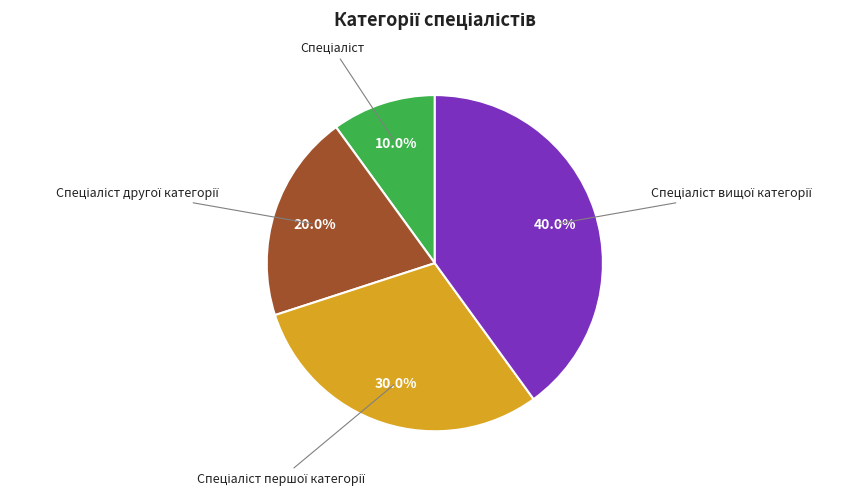

Does any single category account for the majority?

No